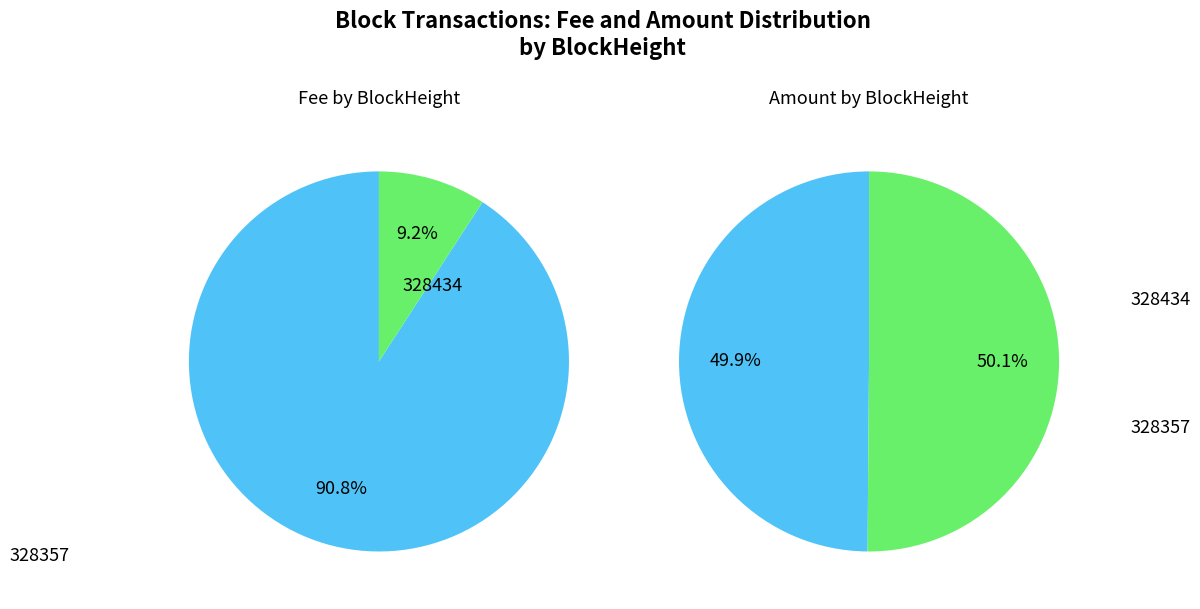

Combined, do 328434 and 328357 account for over 50%?

Yes